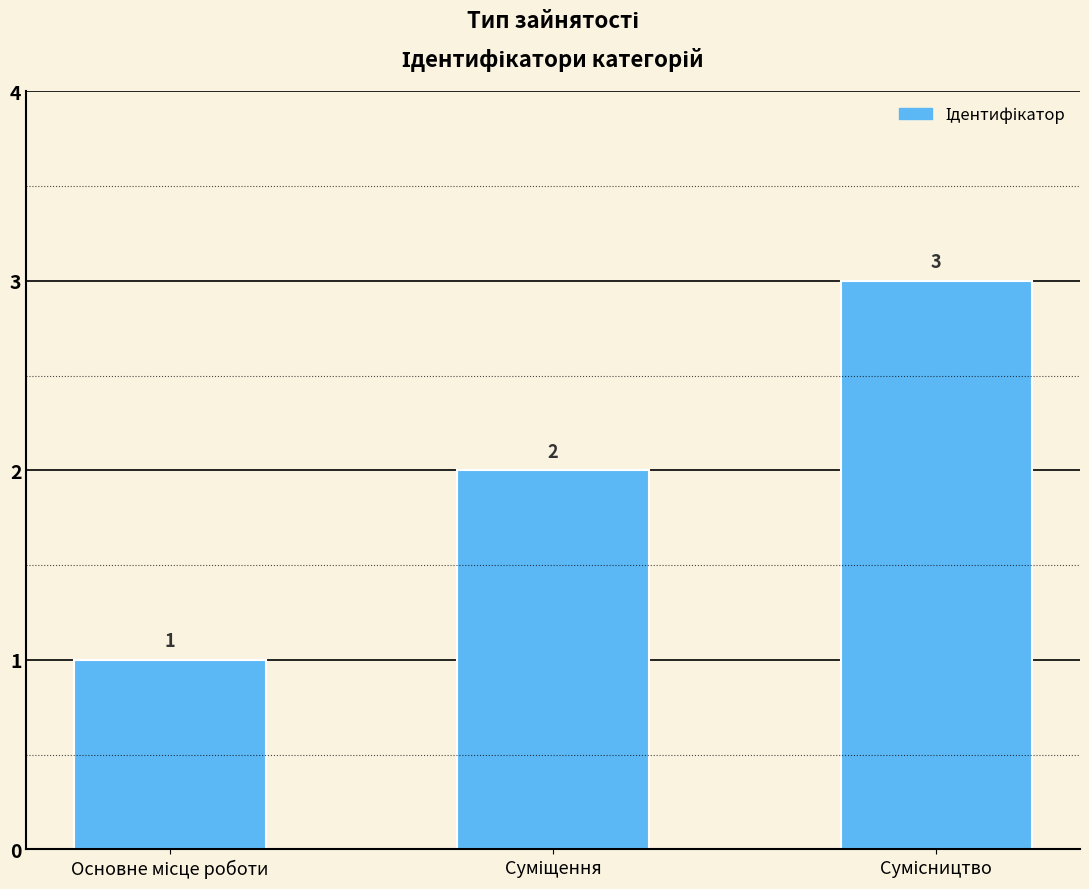

Count the values in the range 1 to 3.

3